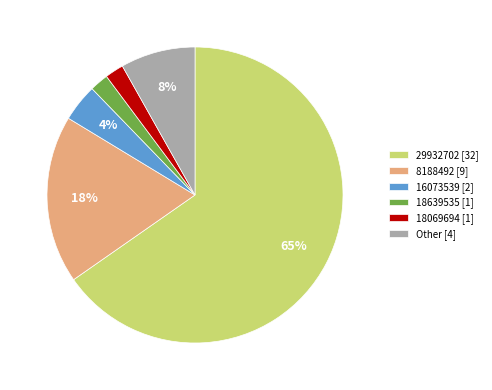

What is the ratio of the value at Other [4] to the value at 16073539 [2]?

2.0